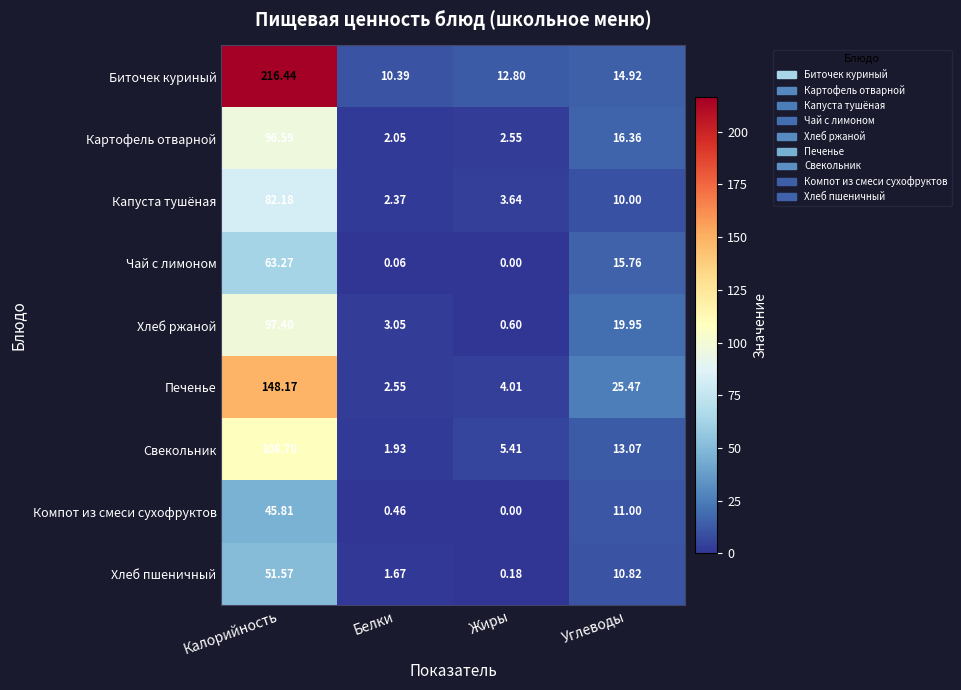

Where does the Хлеб ржаной series first go above 19?

Калорийность